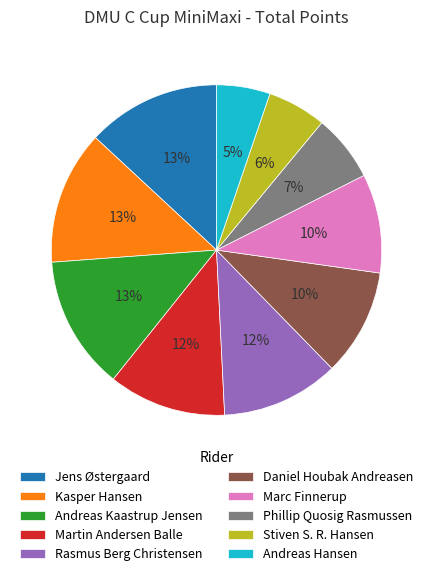

True or false: Martin Andersen Balle accounts for 23% of the total.

False